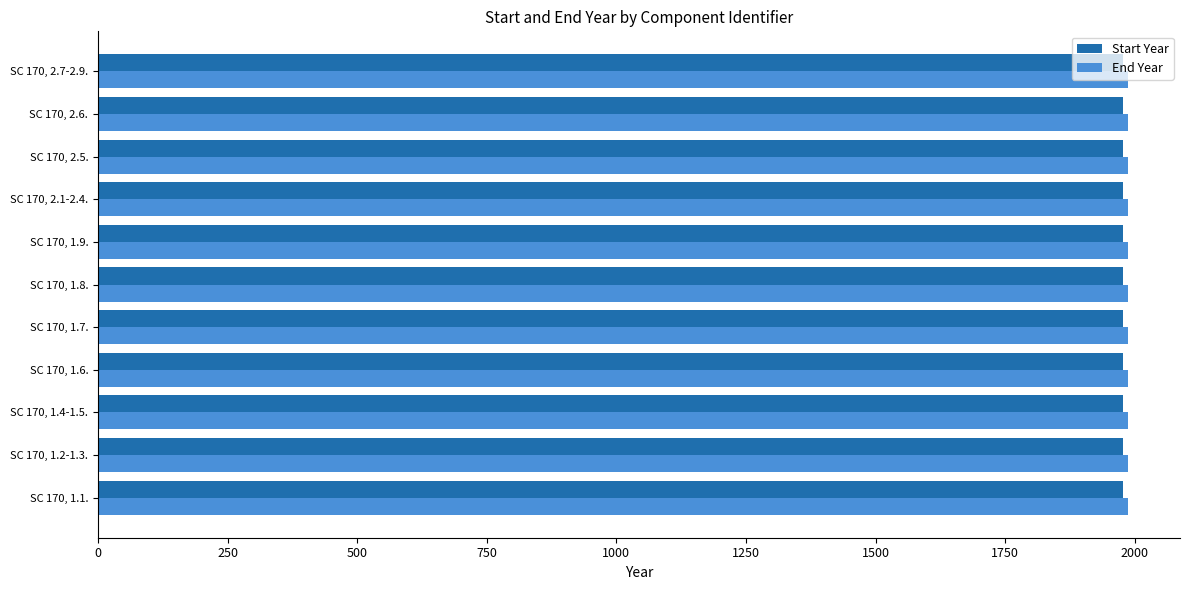

What is the sum of all End Year values?

21868